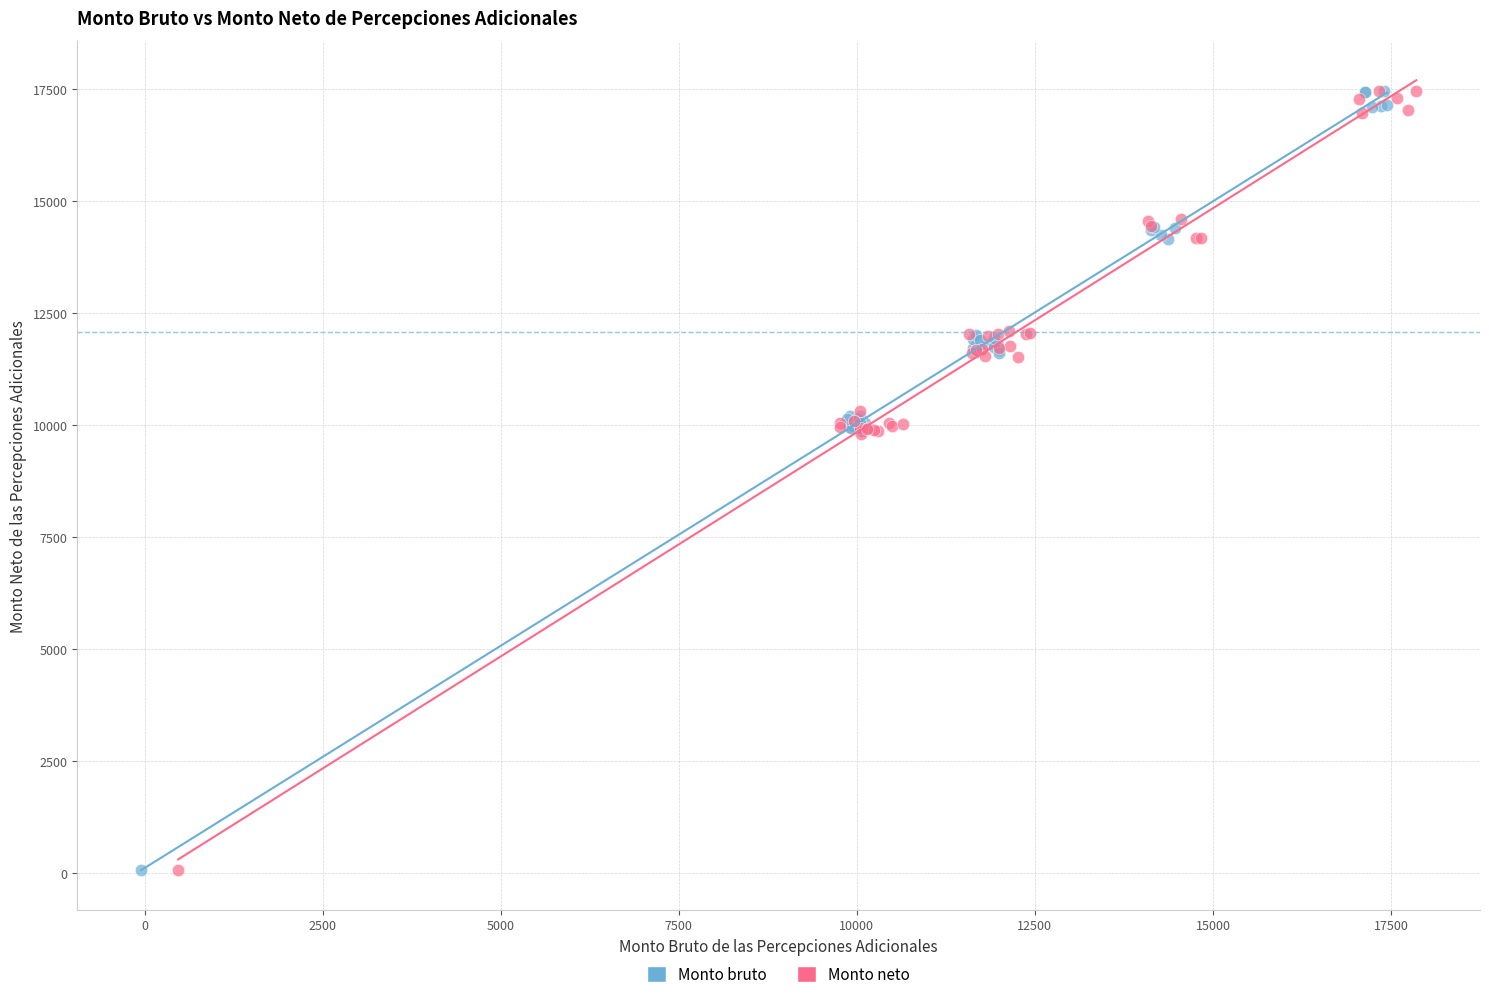

What are all the series names shown in the legend?

Monto bruto, Monto neto